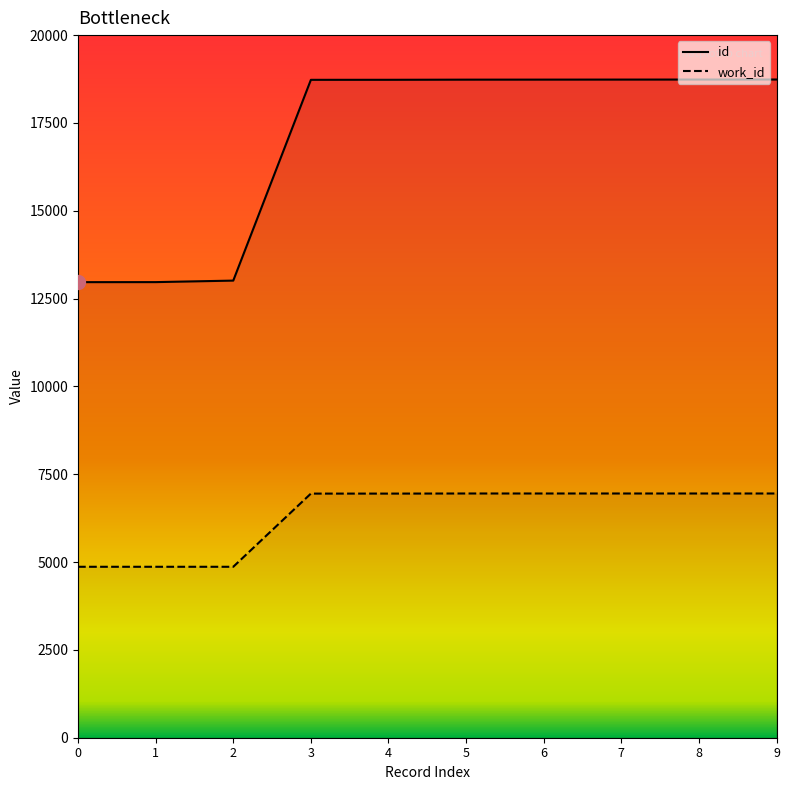

True or false: id and work_id cross at least once.

False